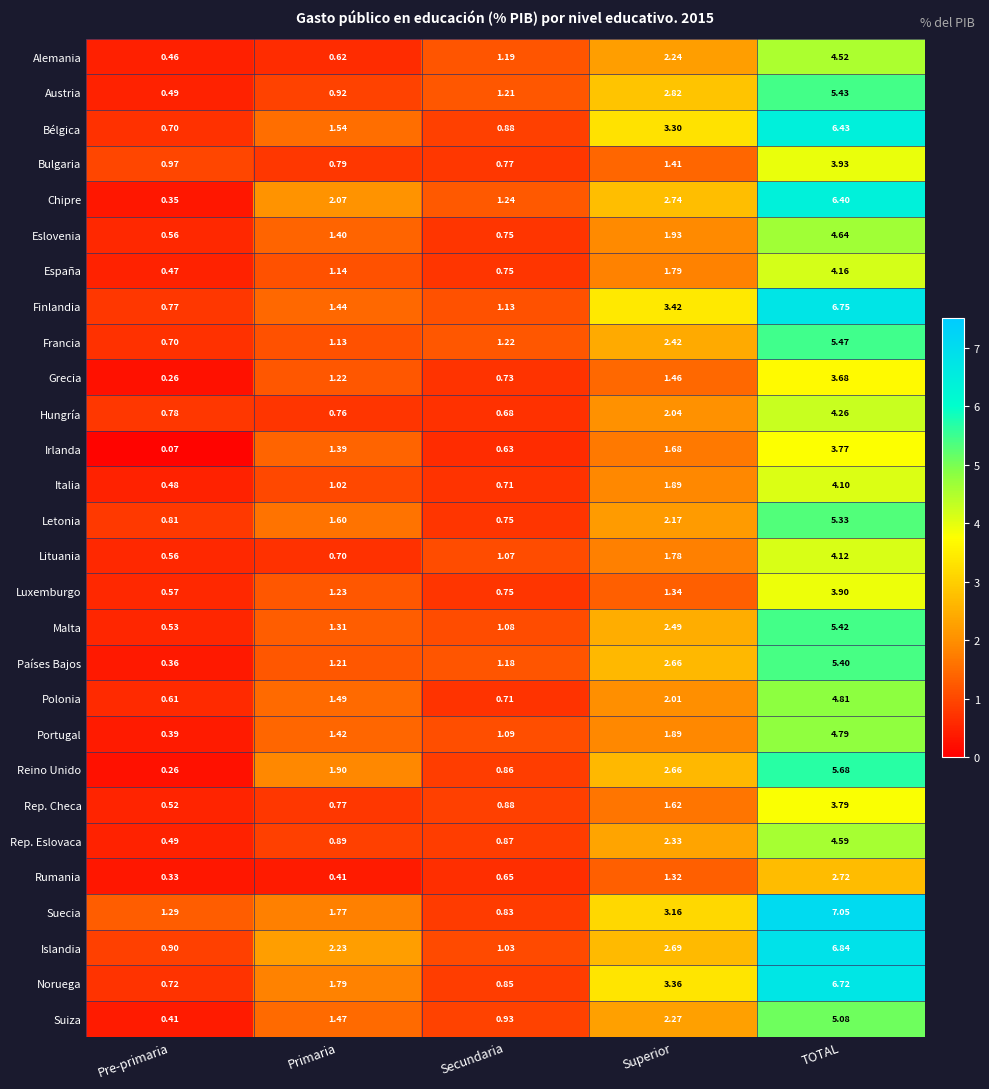

List the series in order of their peak value, lowest first.

Rumania, Grecia, Irlanda, Rep. Checa, Luxemburgo, Bulgaria, Italia, Lituania, España, Hungría, Alemania, Rep. Eslovaca, Eslovenia, Portugal, Polonia, Suiza, Letonia, Países Bajos, Malta, Austria, Francia, Reino Unido, Chipre, Bélgica, Noruega, Finlandia, Islandia, Suecia